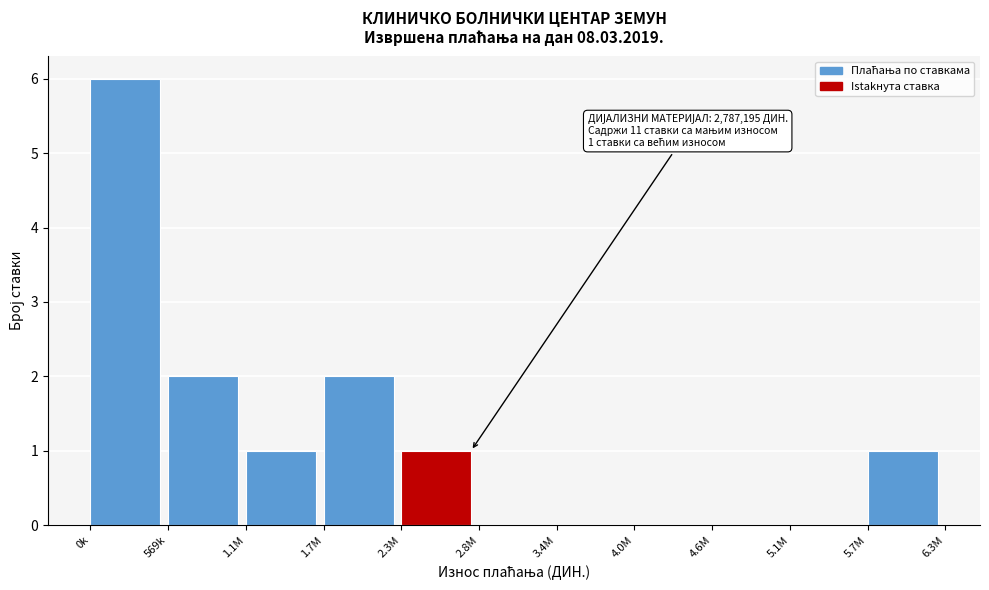

Reading left to right, transcribe all the data shown in this chart.

0k=6	569k=2	1.1M=1	1.7M=2	2.3M=1	2.8M=0	3.4M=0	4.0M=0	4.6M=0	5.1M=0	5.7M=1